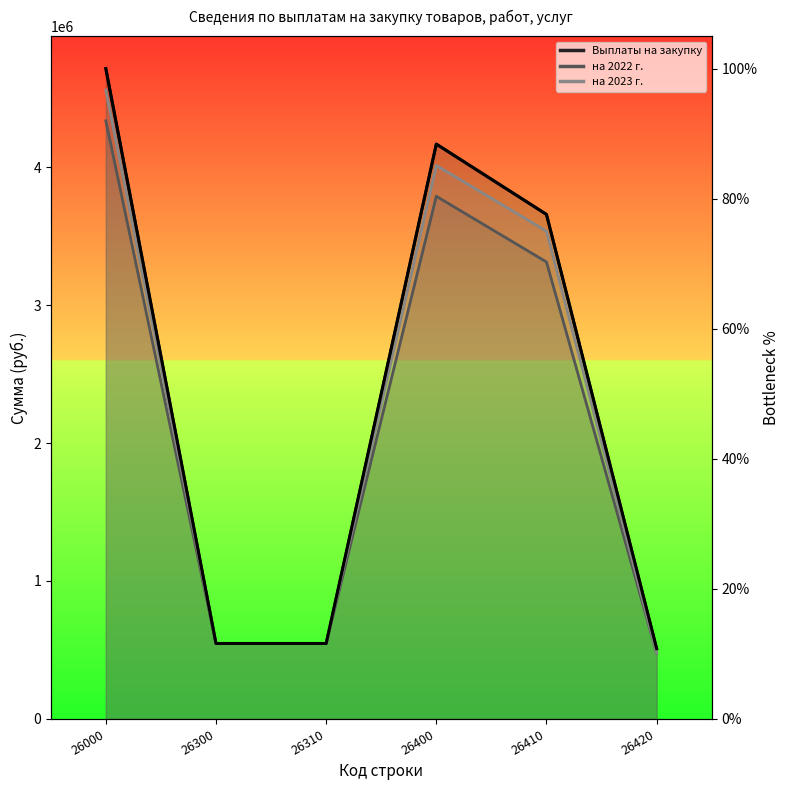

What is the value of the 5th point from the left?

77.6